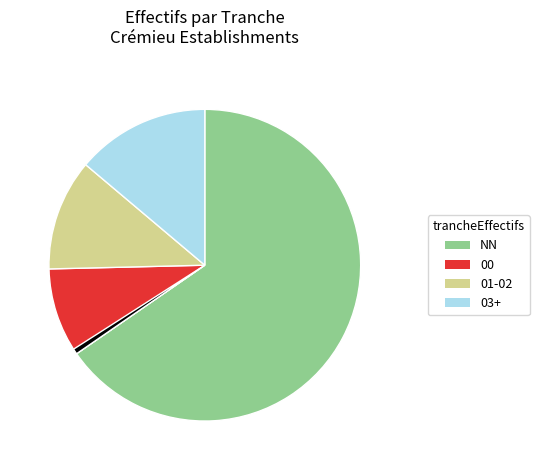

Is there a majority slice in this chart?

Yes